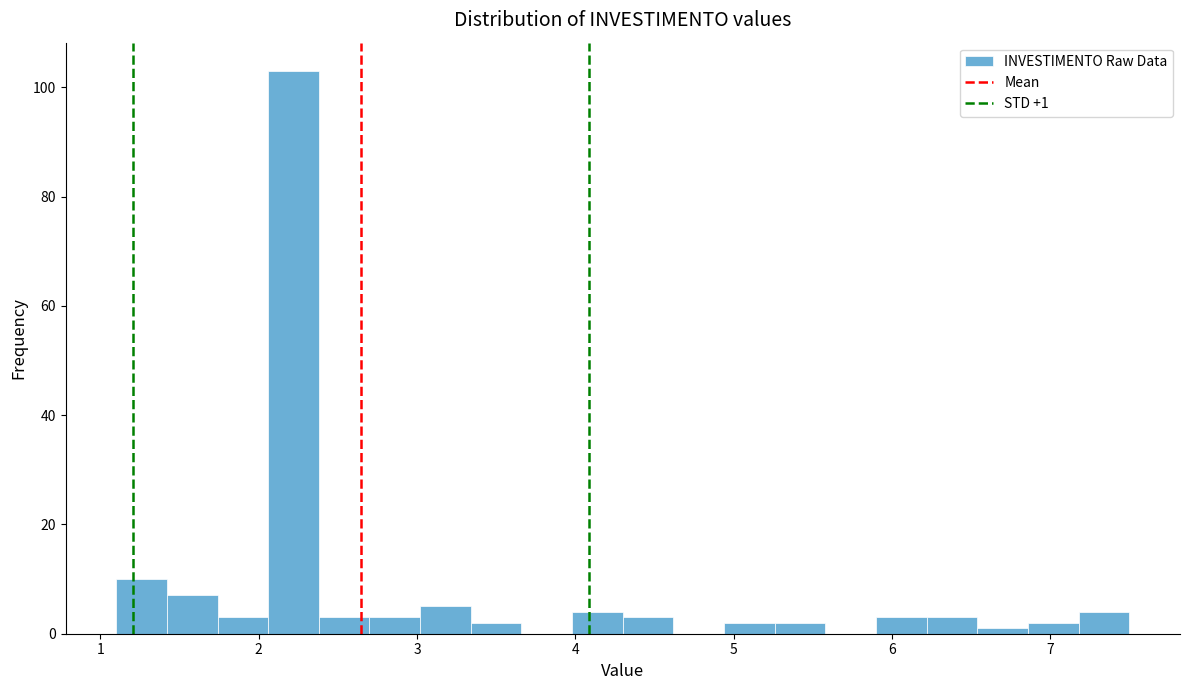

Around what value on the x-axis is the tallest bar? Give the approximate position of its centre, as read against the axis.

2.2